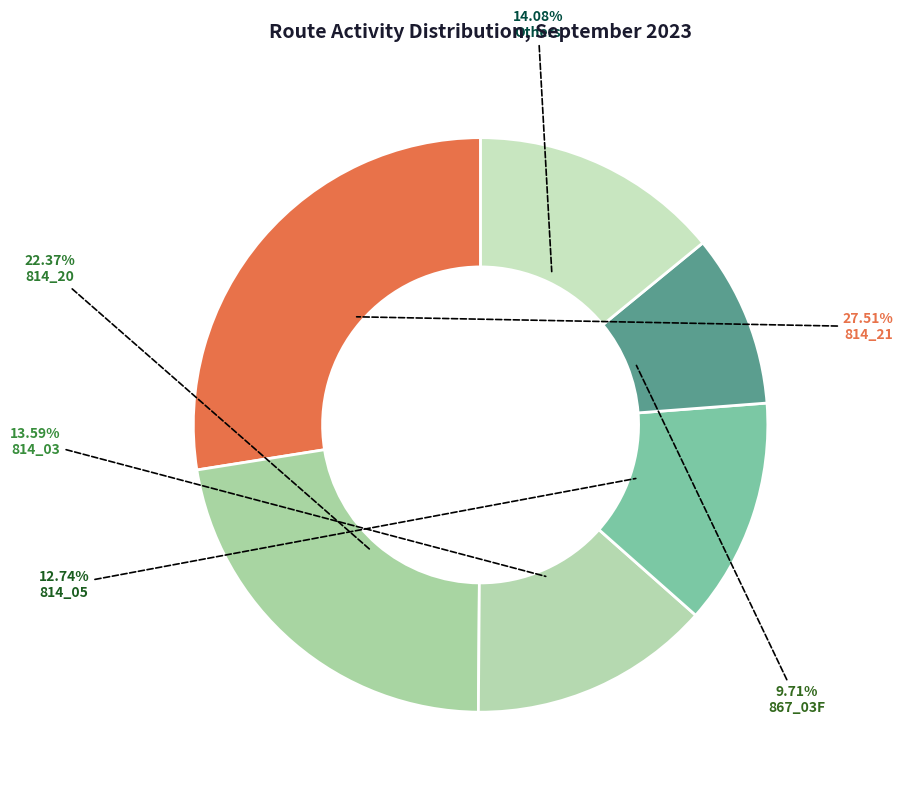

What is the largest slice in the pie chart?

814_21